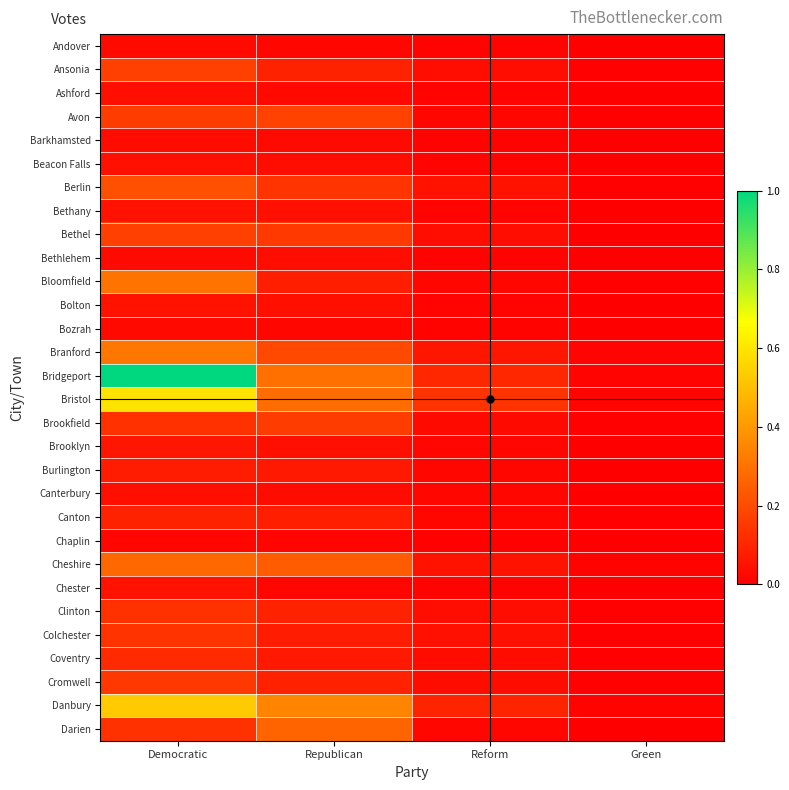

Which series has the largest total across all categories?

Bridgeport